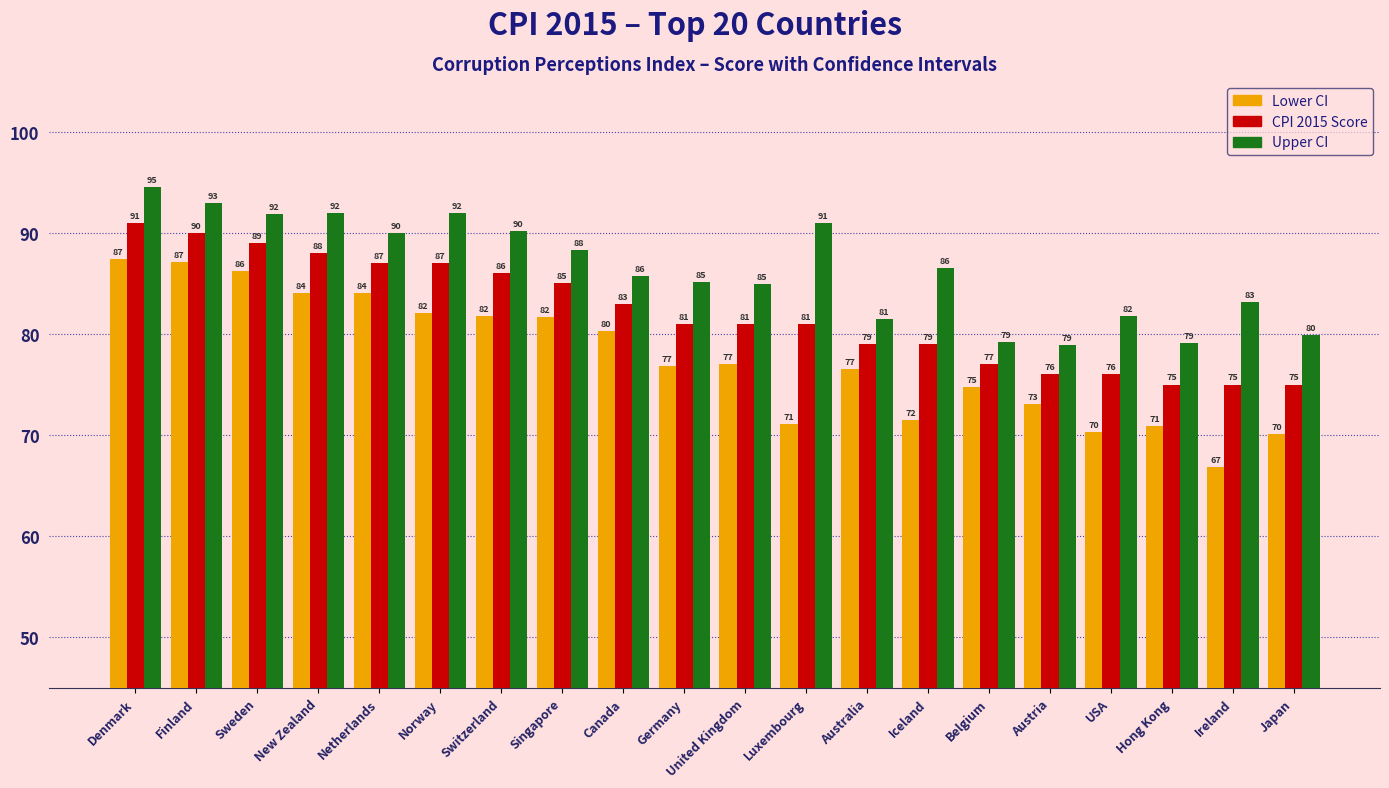

At which category is the sum across all series the highest?

Denmark